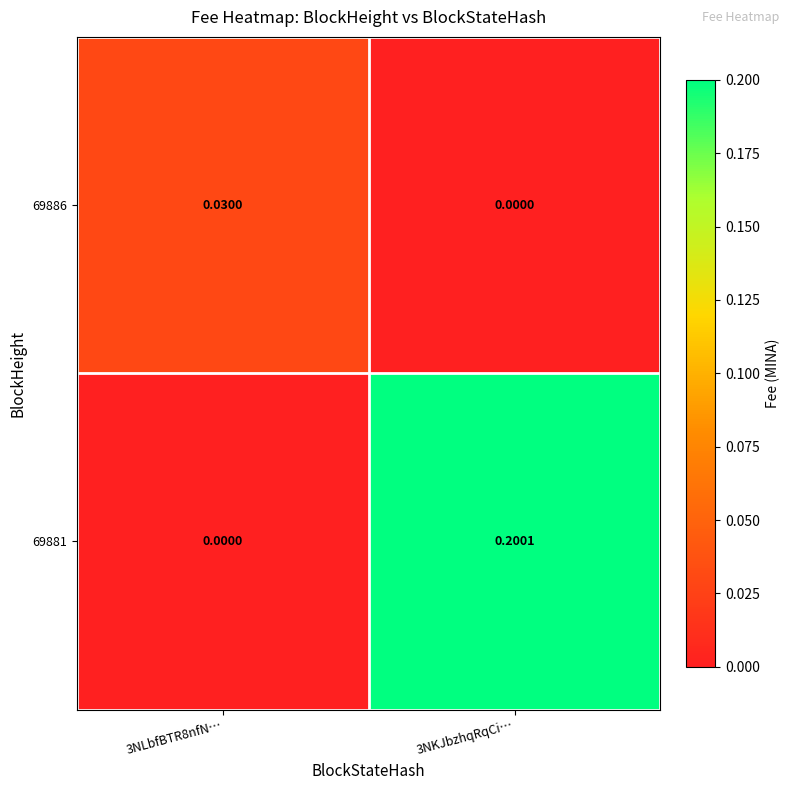

Which category has the highest value across all series?

3NKJbzhqRqCi…